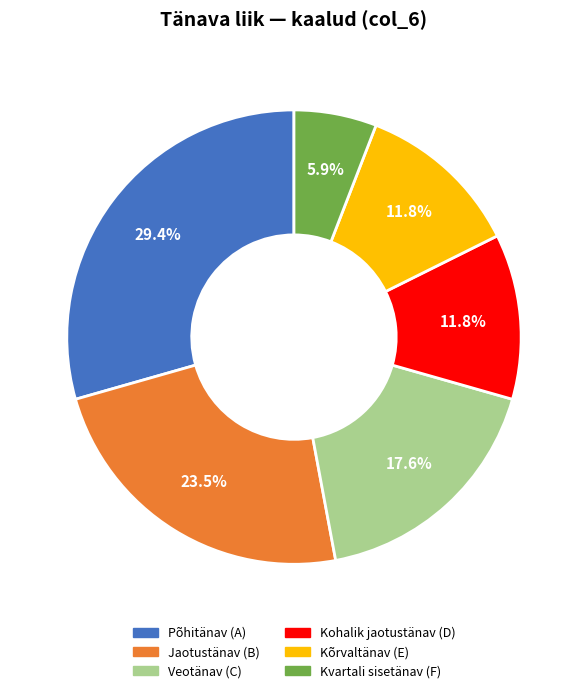

Is there any slice that represents more than half of the pie?

No